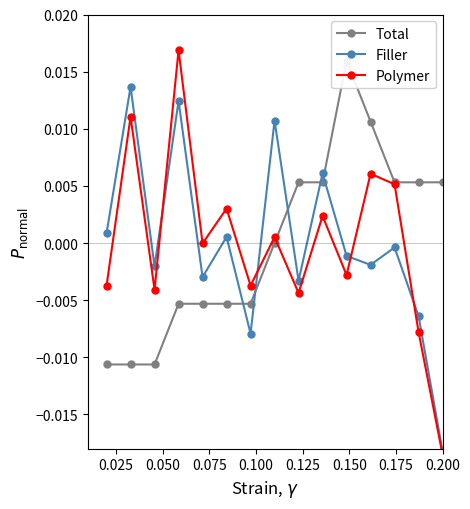

True or false: Filler has more than 0 points higher than both neighbors.

True